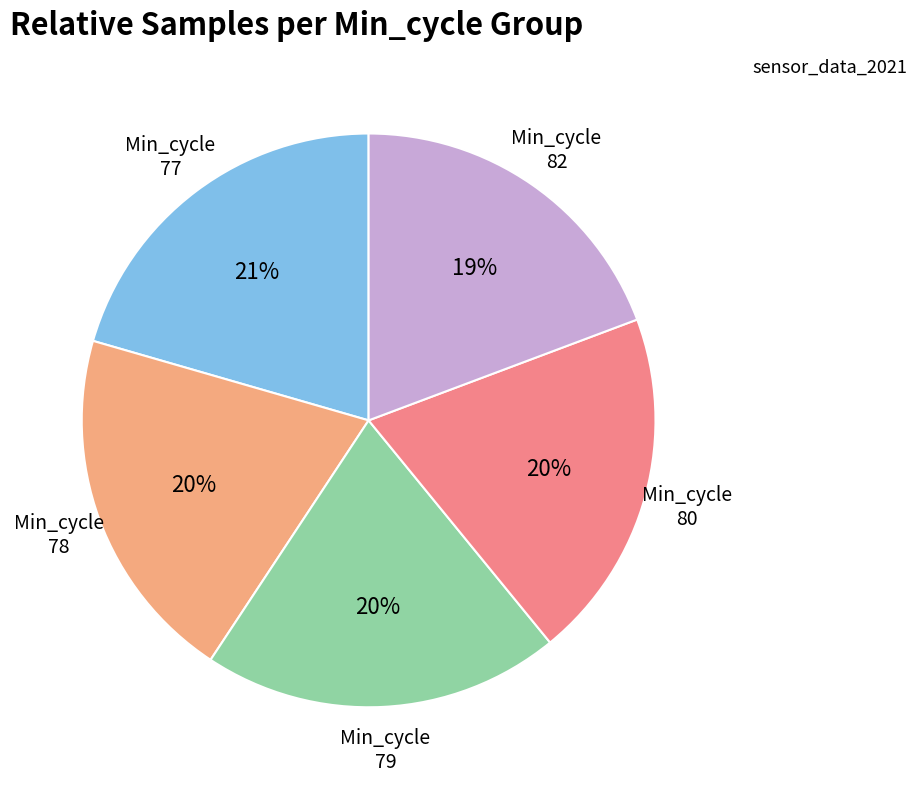

How many segments does this pie chart have?

5